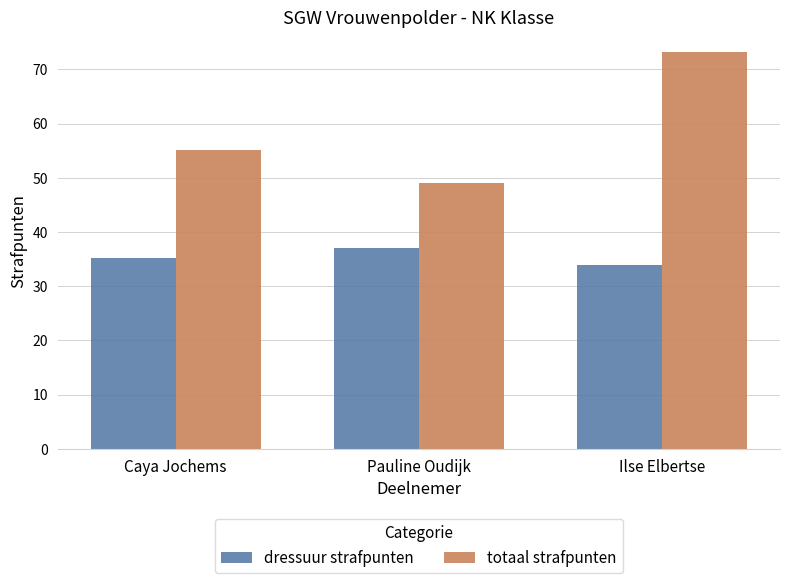

At which label does dressuur strafpunten first exceed 35?

Caya Jochems